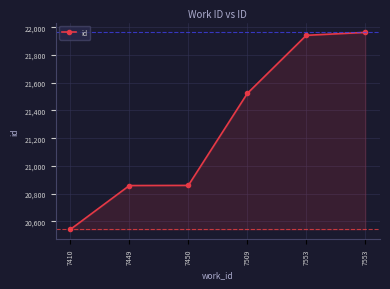

How many distinct data groups are displayed?

1